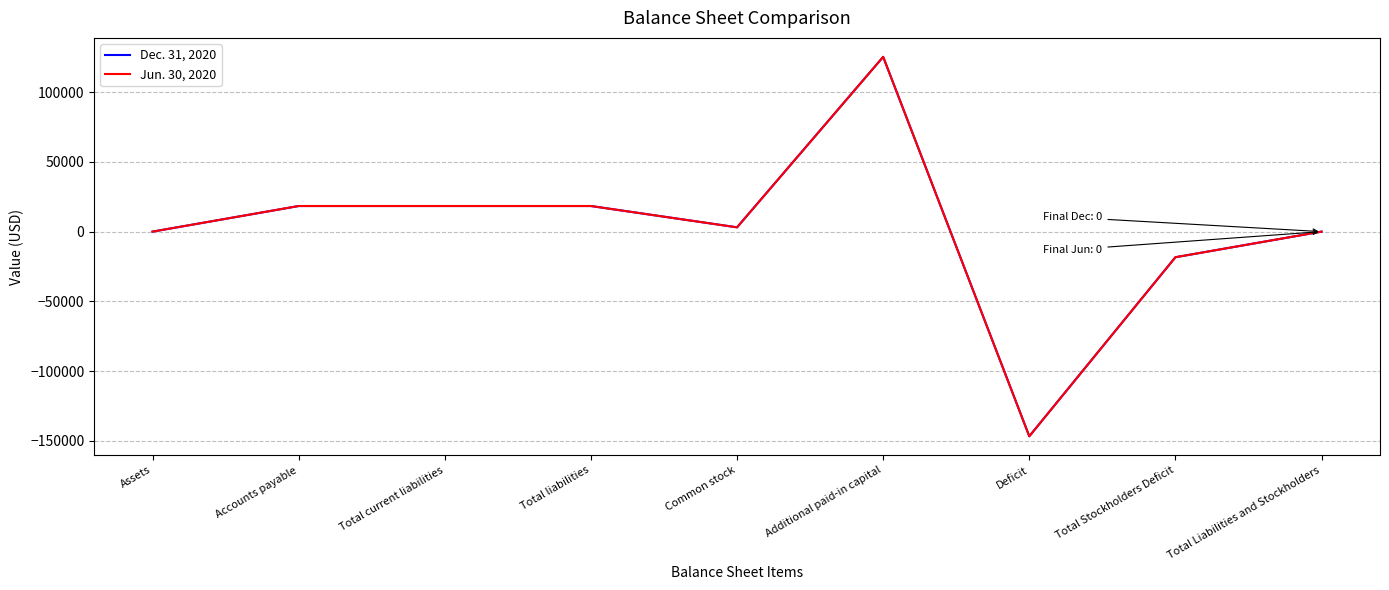

Rank the series by their maximum value, from highest to lowest.

Dec. 31, 2020, Jun. 30, 2020